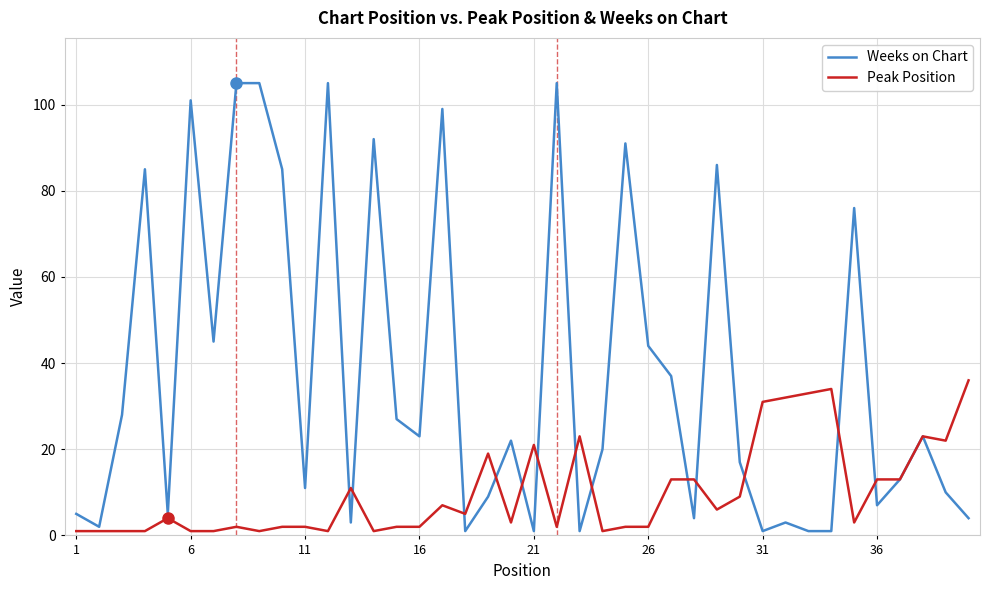

Rank the series by their average value, from lowest to highest.

Peak Position, Weeks on Chart